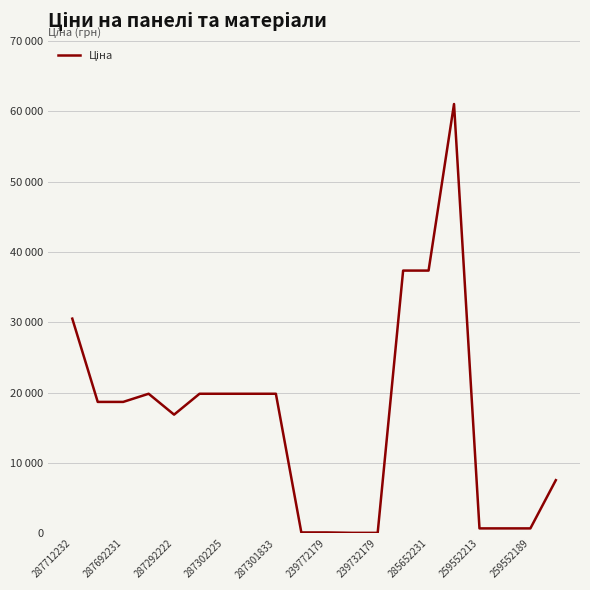

What is the difference between the maximum and minimum values?

60968.0